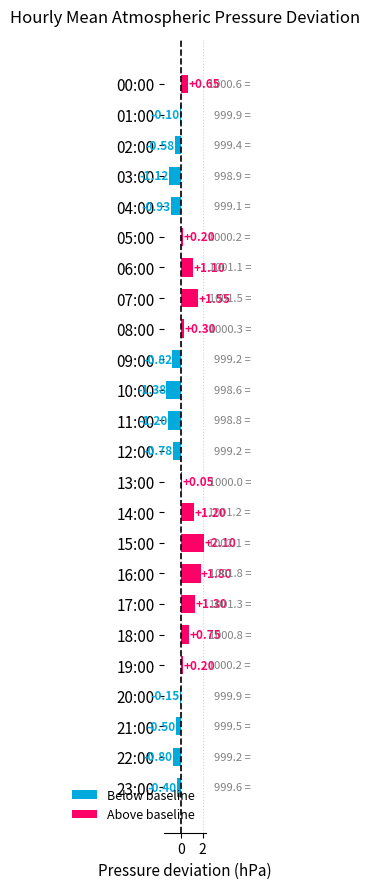

The value of Above baseline at 14:00 is 1.2. True or false?

True